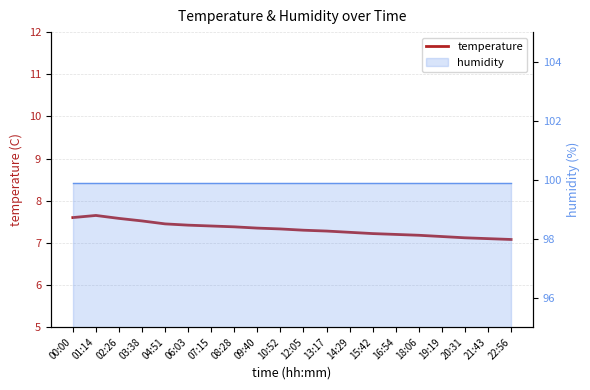

What position from the right is 08:28?

13